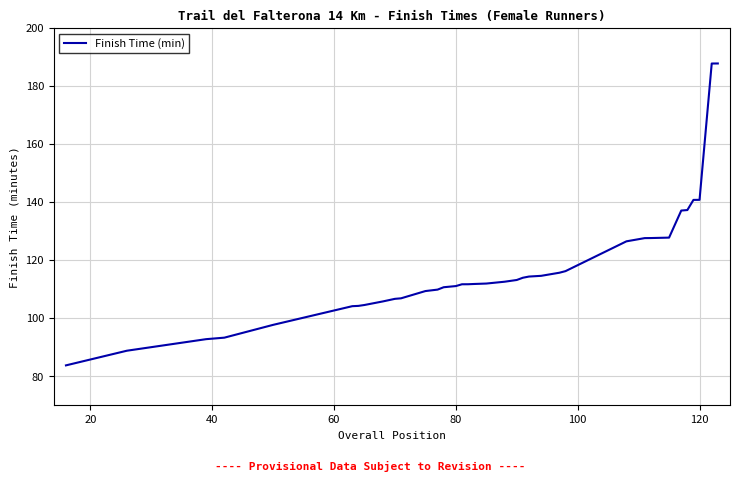

What is the maximum value shown in the chart?

187.8